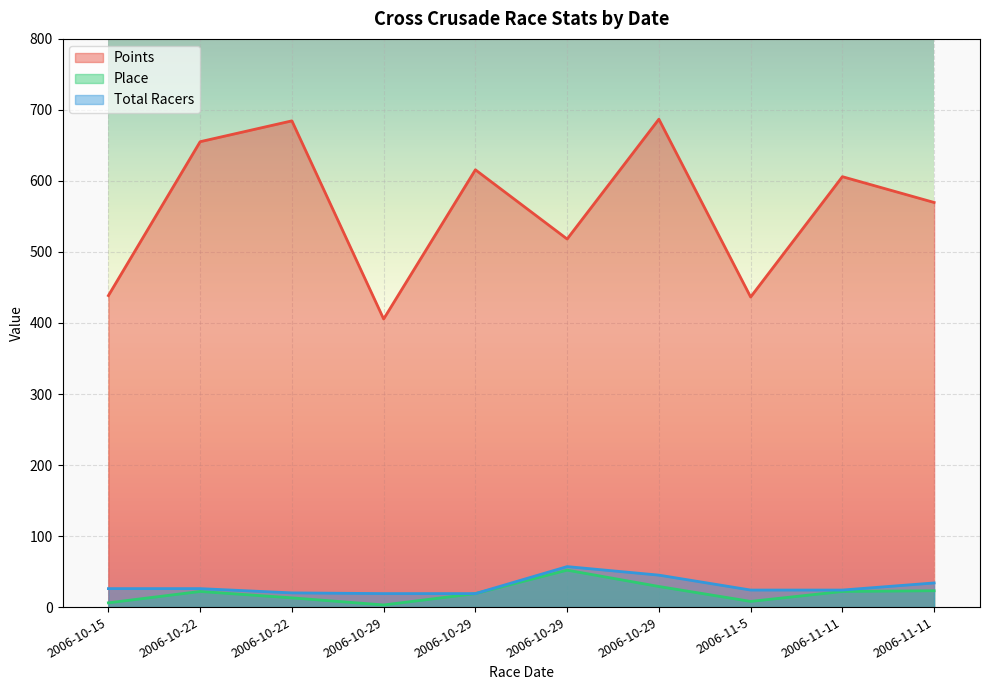

What is the maximum value for Points?

686.9